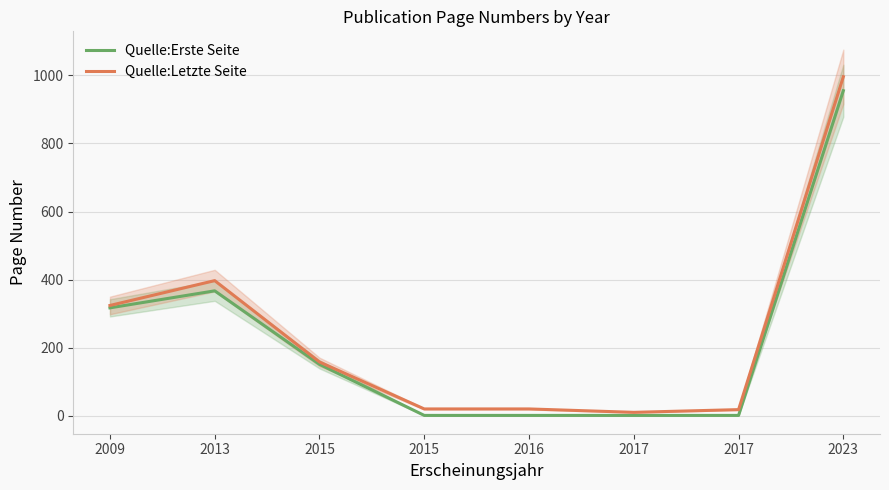

Between 2009 and 2015, which series saw the biggest shift?

Quelle:Erste Seite